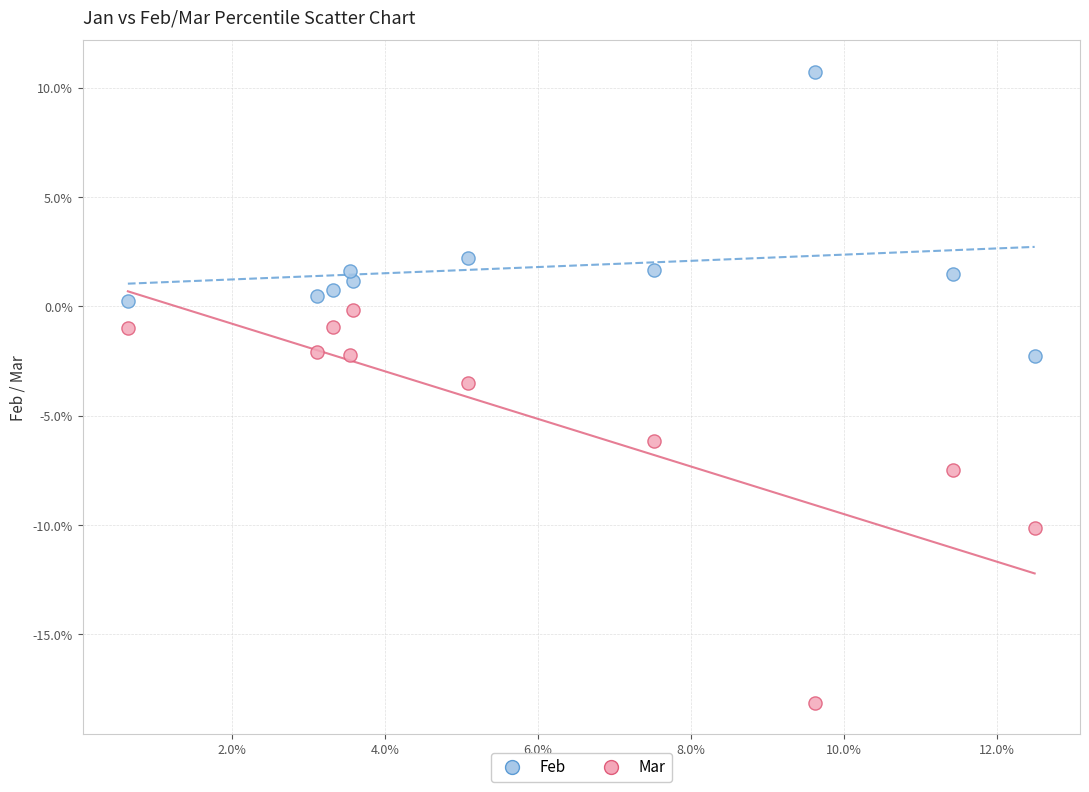

What are all the series names shown in the legend?

Feb, Mar